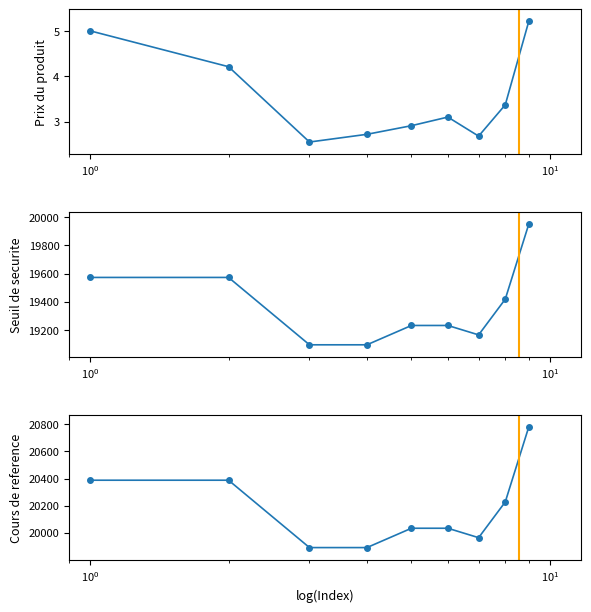

Does the chart have visible grid lines?

No